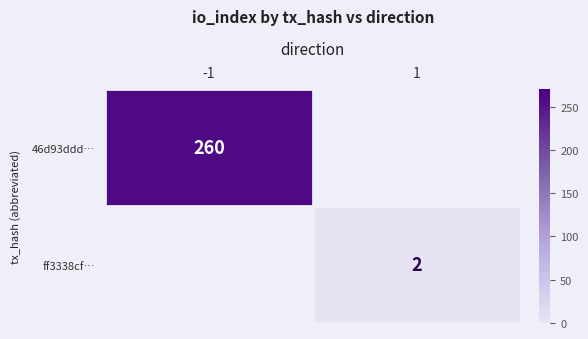

Is it true that 46d93ddd… equals 260 at -1?

True